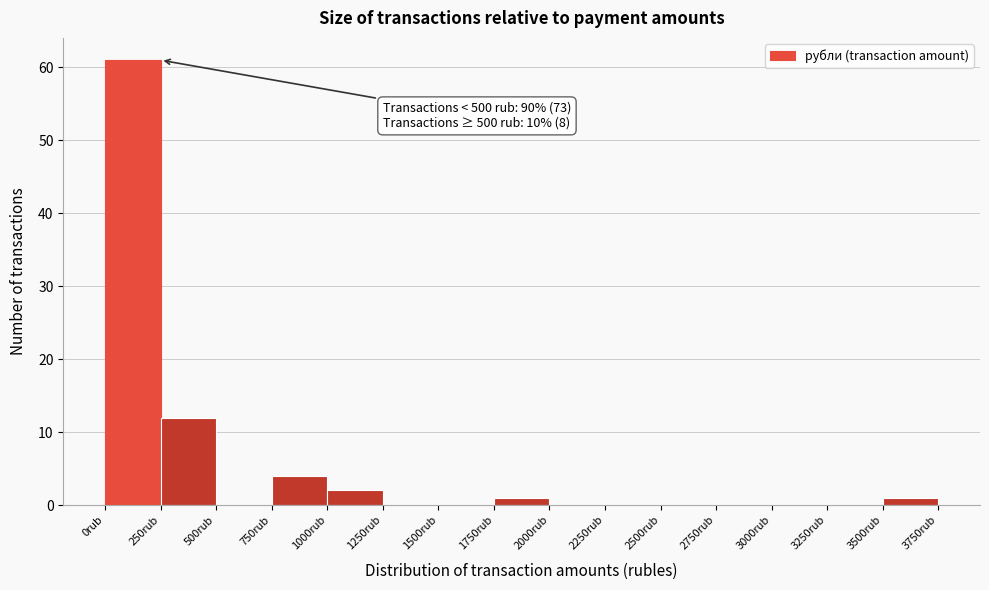

Over which range of the x-axis is the bar tallest?

0 to 250